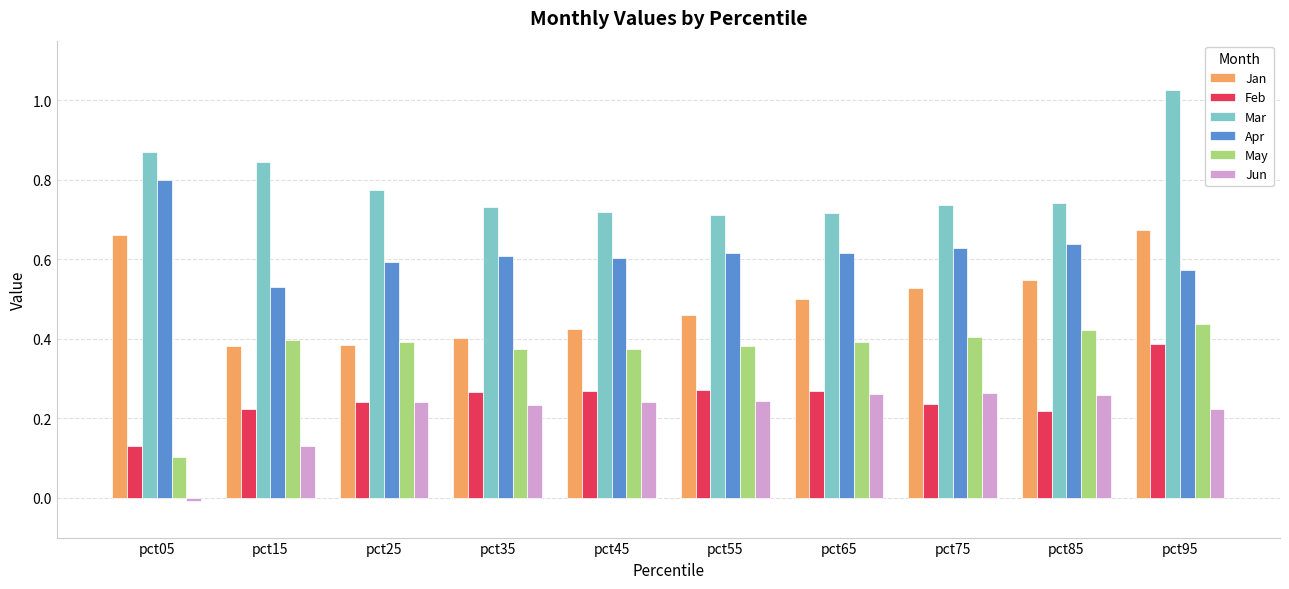

At which category is the sum across all series the highest?

pct95